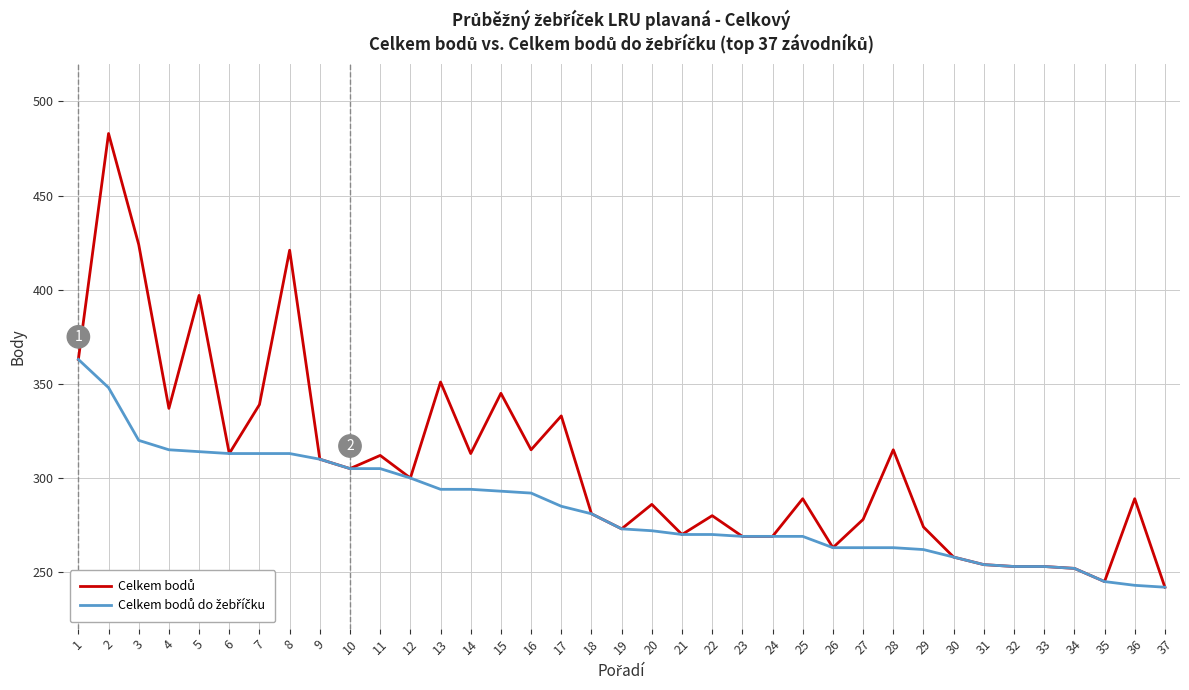

What is the total value across all series at 11?

617